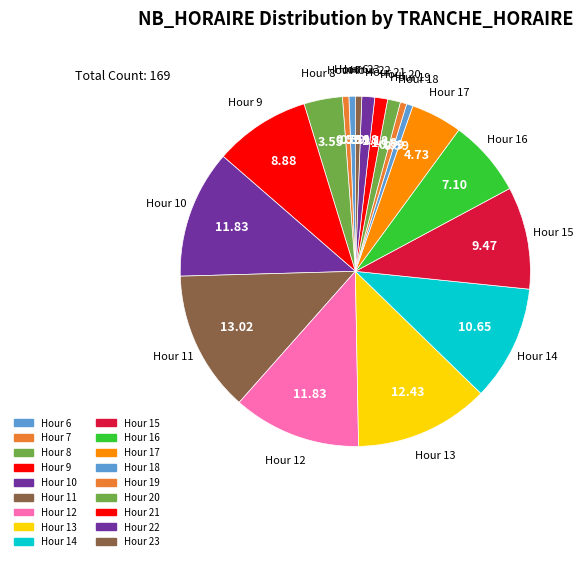

How many segments does this pie chart have?

18